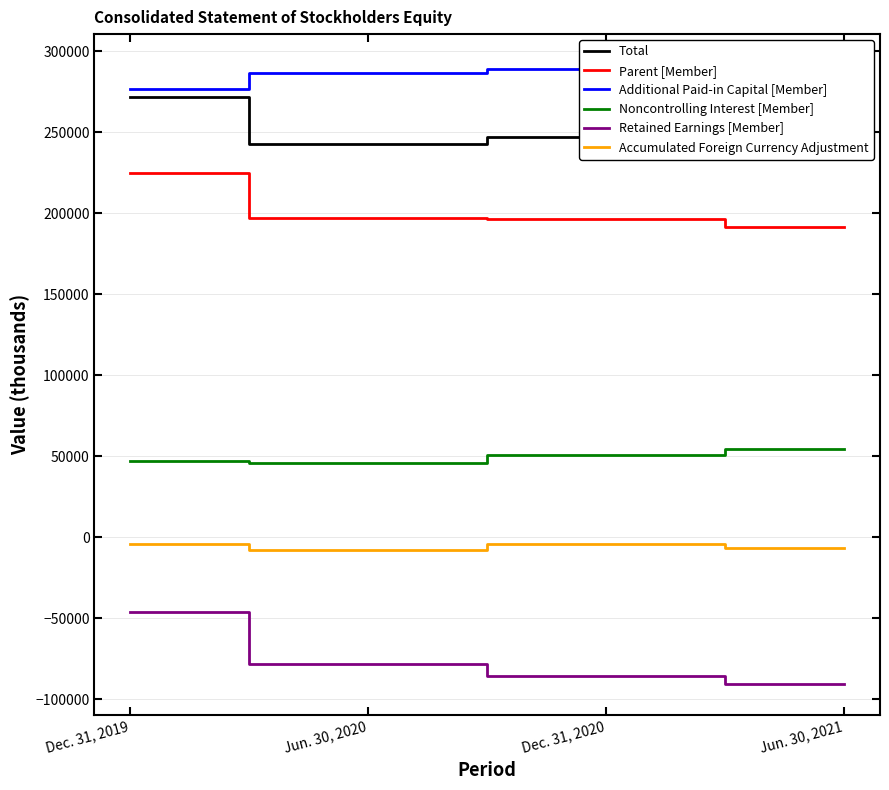

What are all the series names shown in the legend?

Total, Parent [Member], Additional Paid-in Capital [Member], Noncontrolling Interest [Member], Retained Earnings [Member], Accumulated Foreign Currency Adjustment